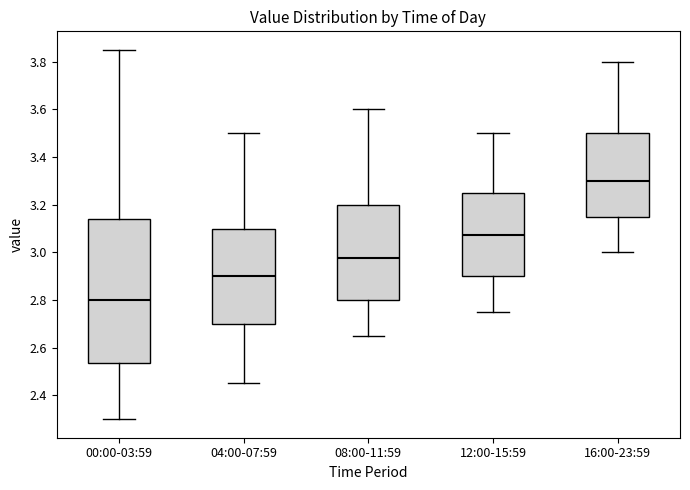

Reading left to right, read every box against the y-axis: the position of its median line, the range the box covers, and the ends of its whiskers. The values are not printed on the chart, so give them approximately, as read against the axis.

00:00-03:59: median 2.80, box 2.54 to 3.14, whiskers 2.30 to 3.86
04:00-07:59: median 2.90, box 2.70 to 3.10, whiskers 2.46 to 3.50
08:00-11:59: median 2.98, box 2.80 to 3.20, whiskers 2.66 to 3.60
12:00-15:59: median 3.08, box 2.90 to 3.26, whiskers 2.76 to 3.50
16:00-23:59: median 3.30, box 3.16 to 3.50, whiskers 3.00 to 3.80